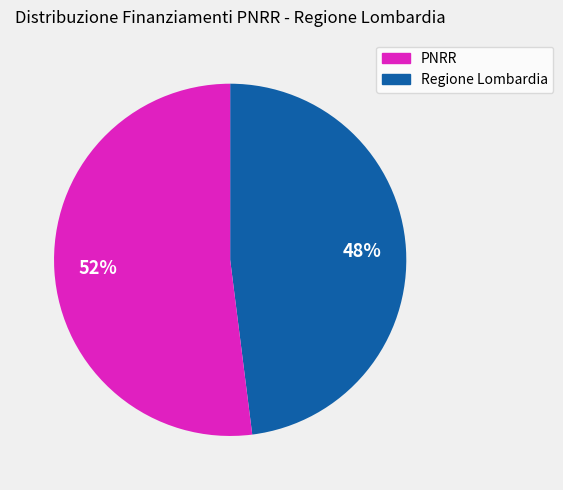

Is there a majority slice in this chart?

Yes